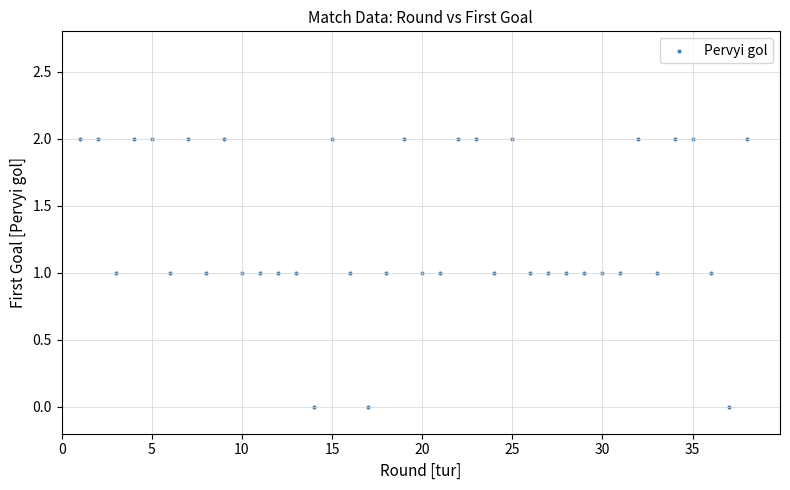

What is the range of X values (max minus min)?

37